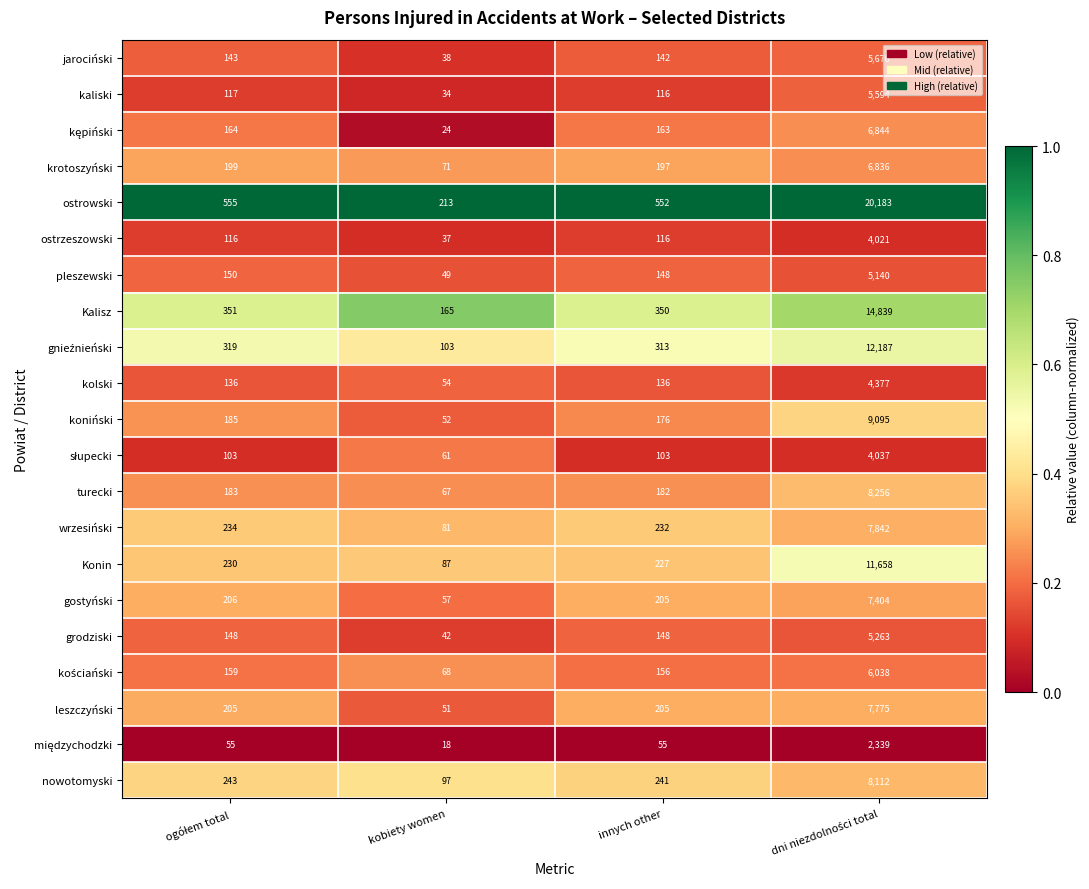

What is the difference between the highest and lowest values at innych other?

497